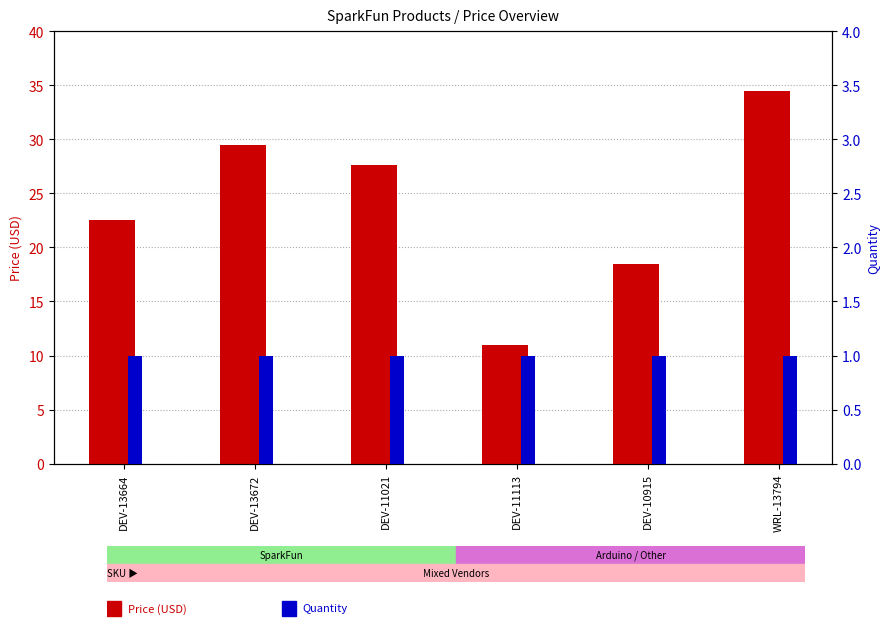

What is the minimum value shown in the chart?

1.0